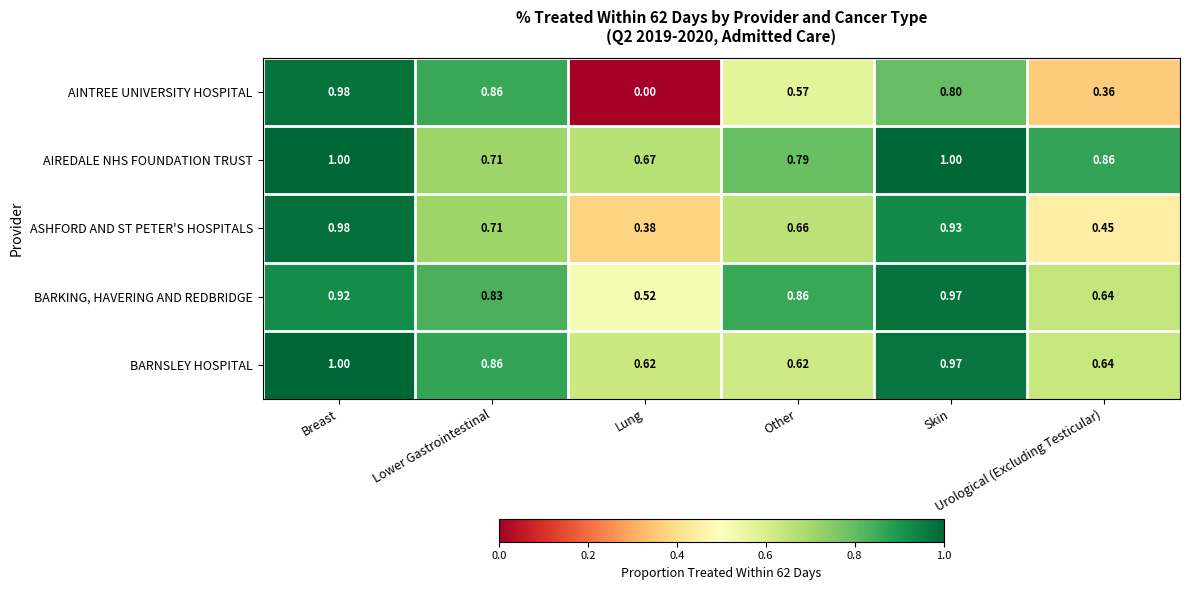

Which series has the largest range (max minus min)?

AINTREE UNIVERSITY HOSPITAL